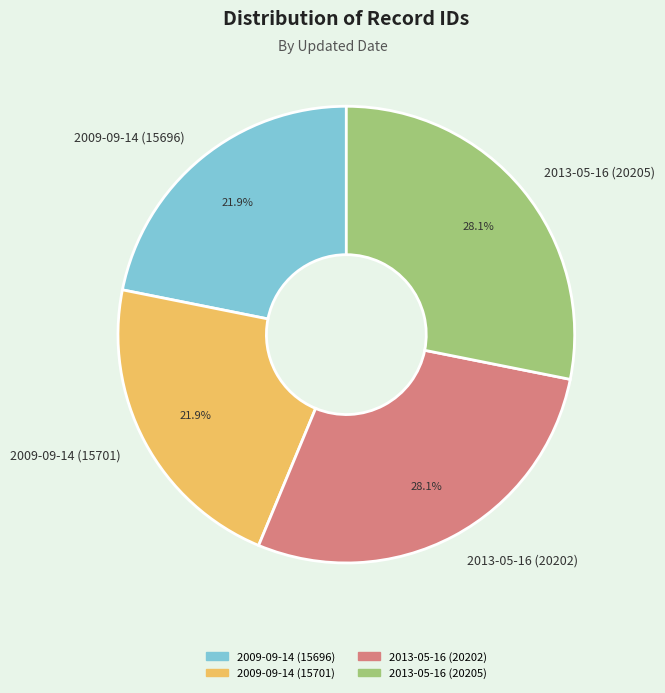

True or false: 2009-09-14 (15696) accounts for 22% of the total.

True